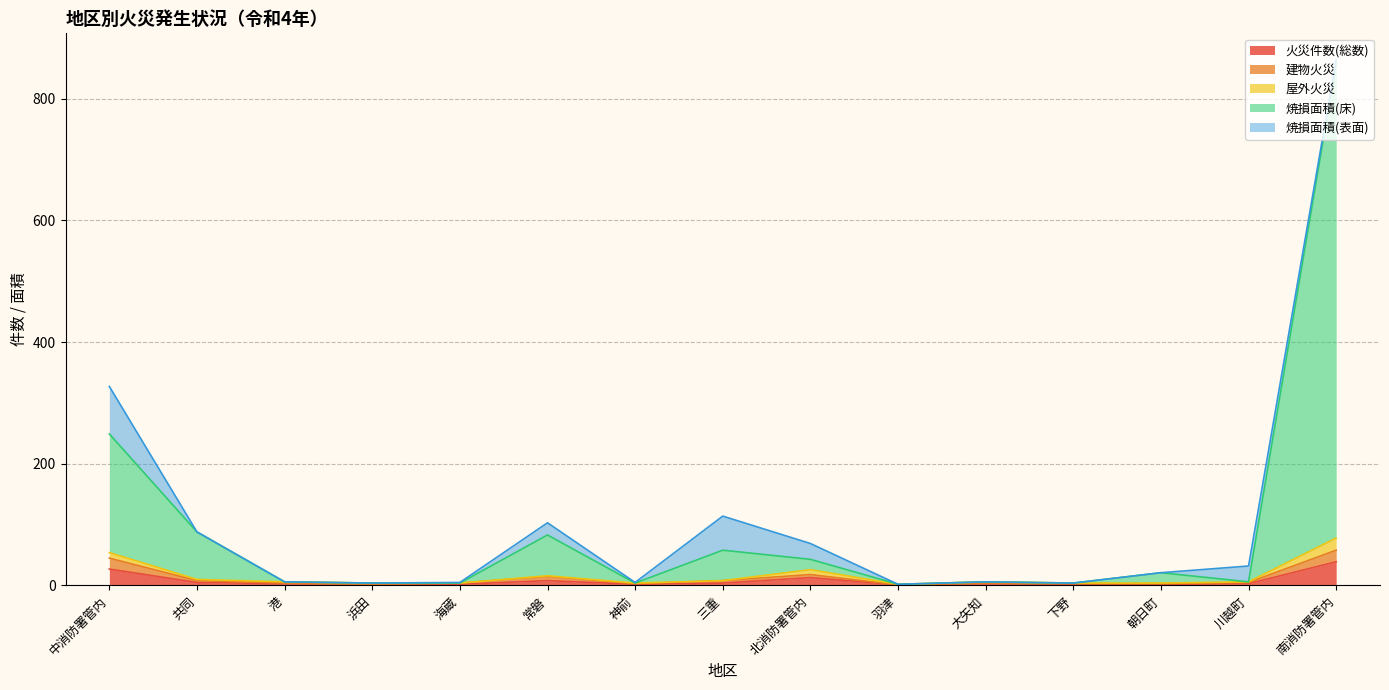

How many interior local peaks does the 火災件数(総数) series have?

3